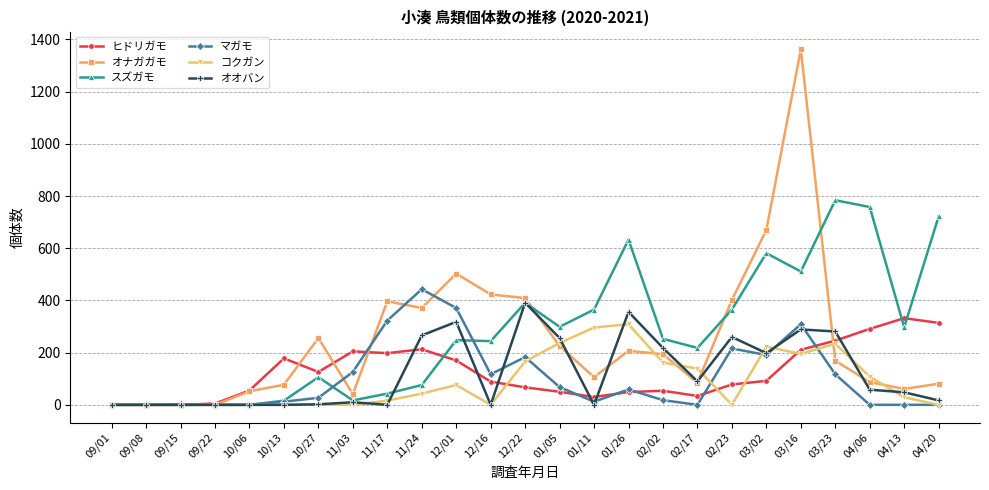

What is the label of the 21st point from the left?

03/16